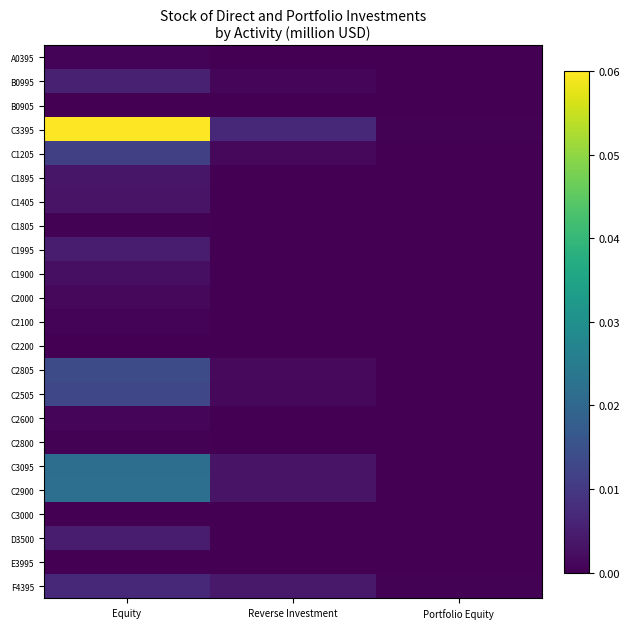

At Reverse Investment, list the series in order from smallest to largest.

A0395, B0905, C1805, C1900, E3995, C2100, C2000, C3000, C2200, C1895, C1405, C1995, C2800, C2600, D3500, B0995, C2505, C1205, C2805, C2900, C3095, F4395, C3395